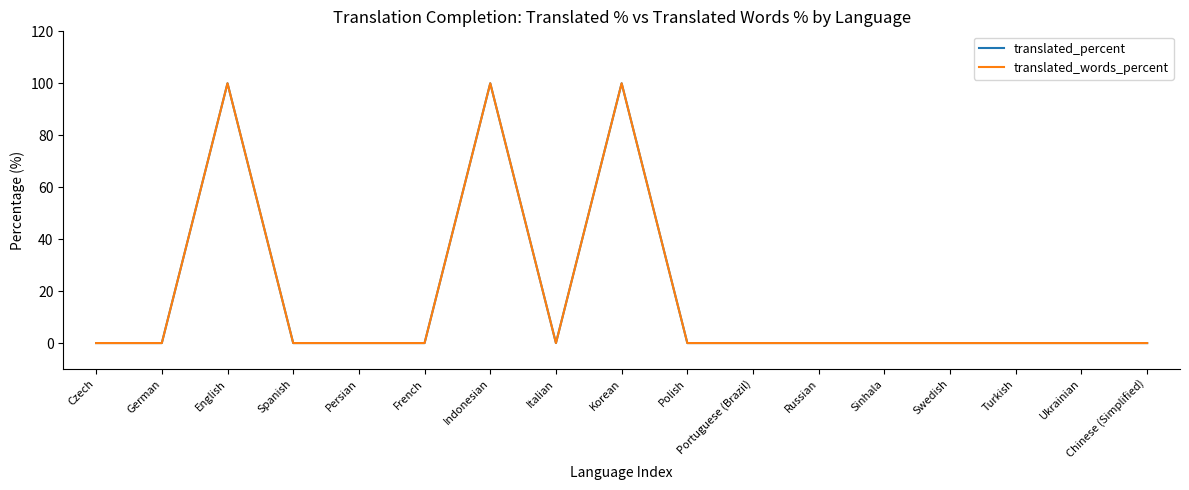

How many lines are shown in the chart?

2